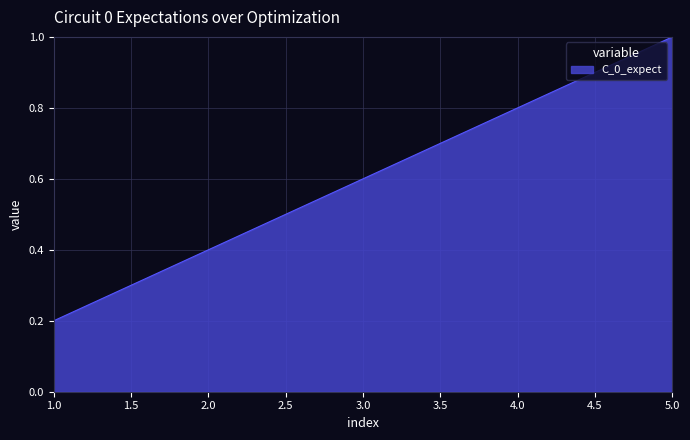

Reading left to right, transcribe all the data shown in this chart.

0.2	0.4	0.6	0.8	1.0